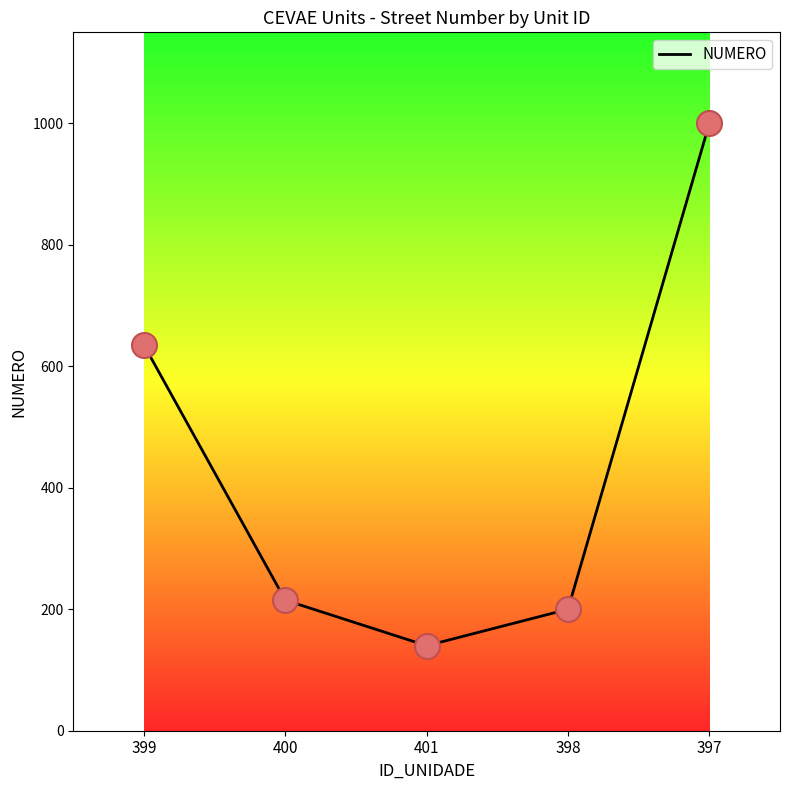

What is the change in value from 401 to 398?

+60